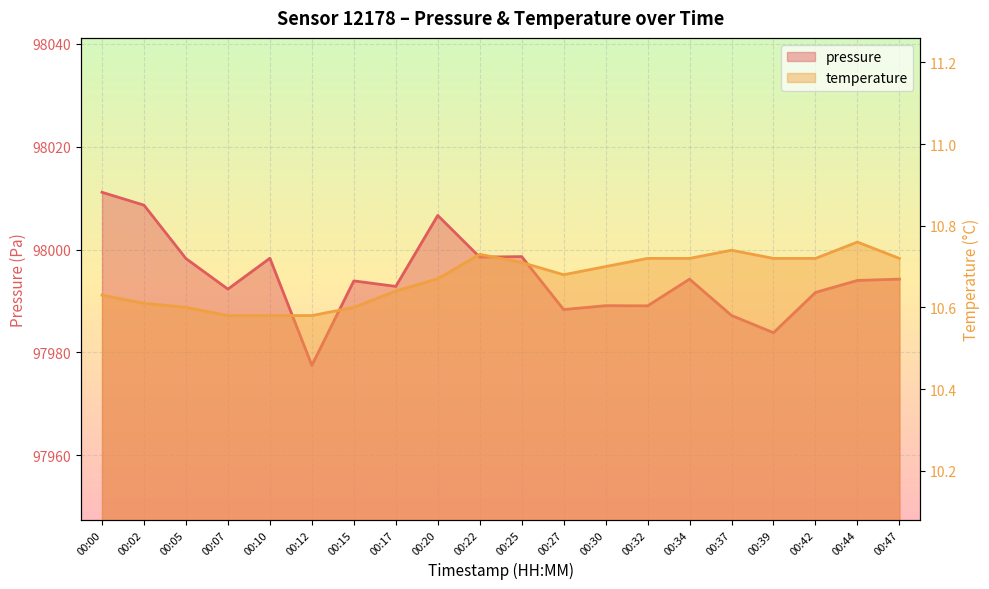

Rank the categories by pressure value from highest to lowest.

00:00, 00:02, 00:20, 00:25, 00:22, 00:10, 00:05, 00:34, 00:47, 00:44, 00:15, 00:17, 00:07, 00:42, 00:30, 00:32, 00:27, 00:37, 00:39, 00:12